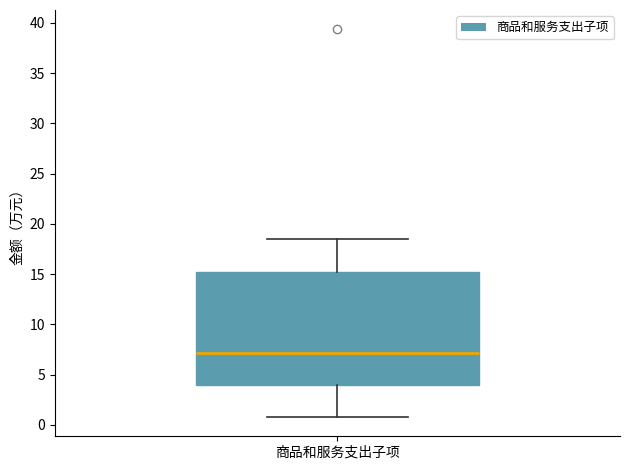

Read this box plot against the y-axis: the position of the median line, the range covered by the box, and the ends of both whiskers. The values are not printed on the chart, so give them approximately, as read against the axis.

median 7.0, box 4.0 to 15.5, whiskers 1.0 to 18.5